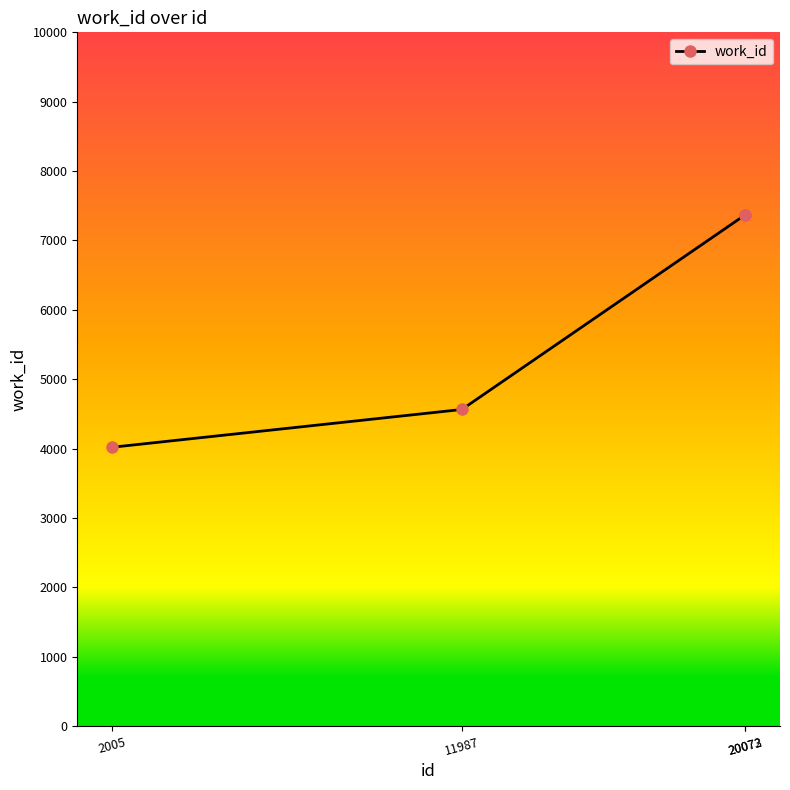

What is the value of the 4th point from the left?

7367